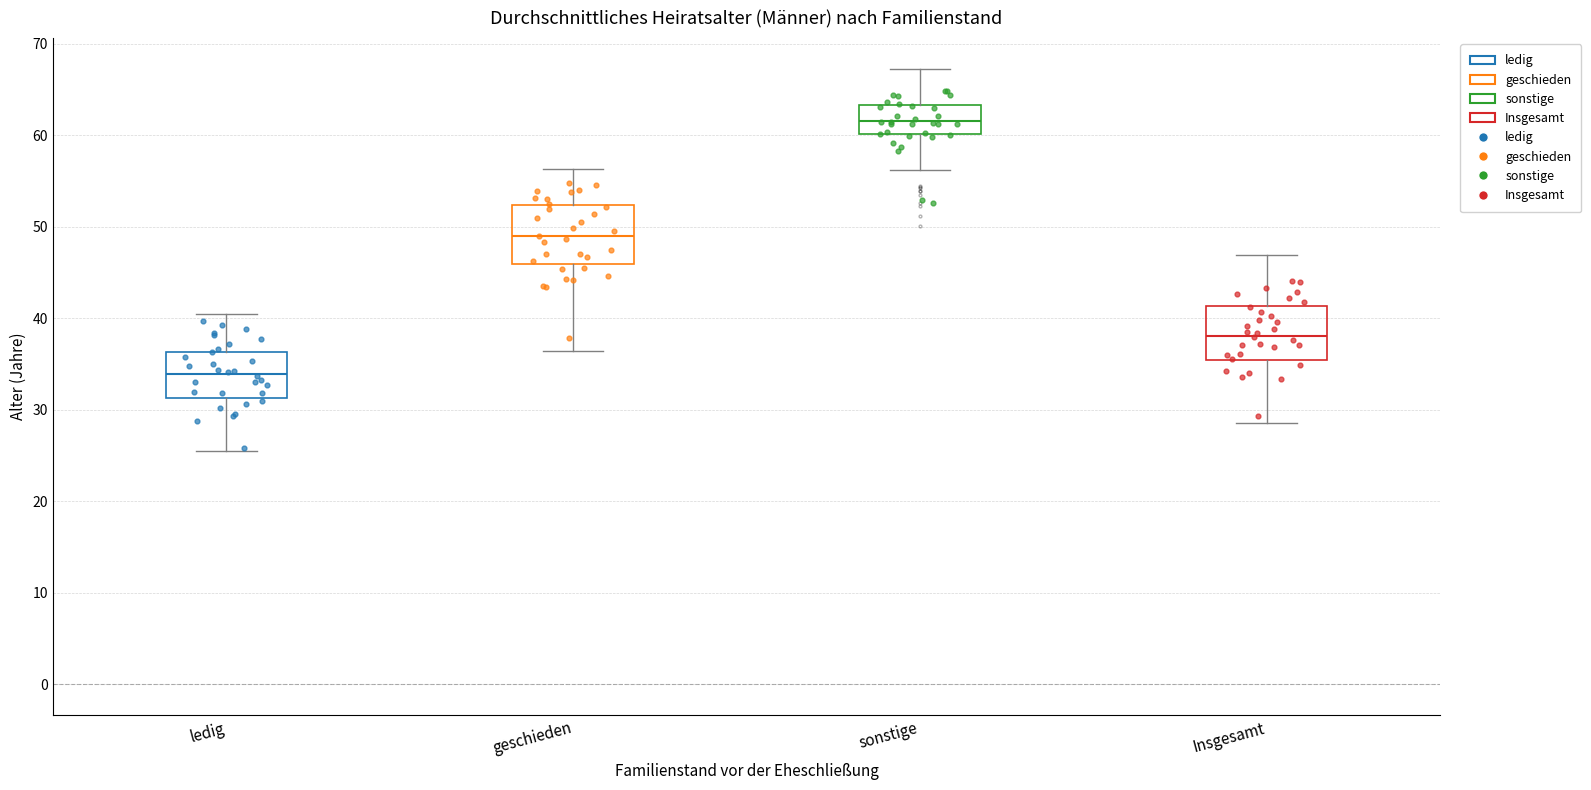

Which box has the highest median line?

sonstige